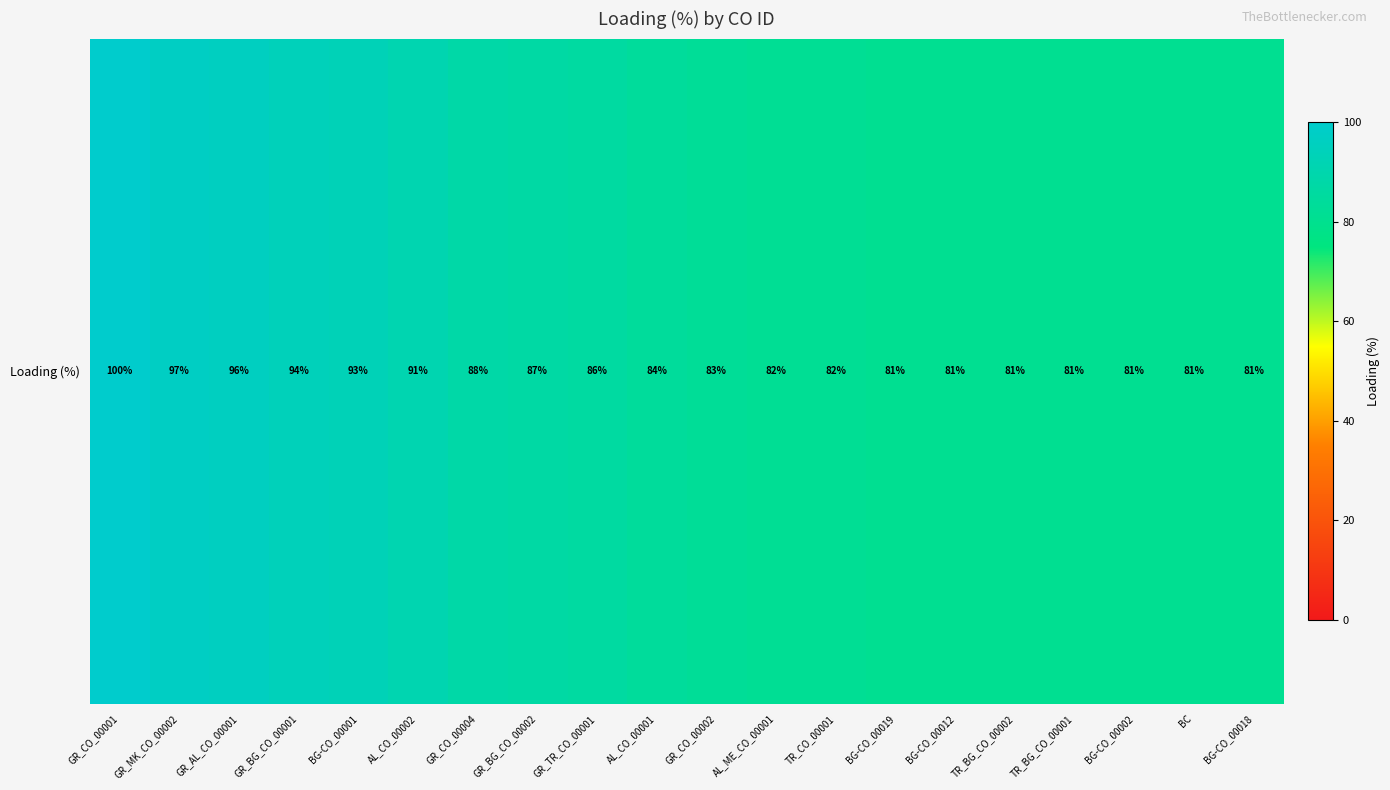

Rank the categories by value from highest to lowest.

GR_CO_00001, GR_MK_CO_00002, GR_AL_CO_00001, GR_BG_CO_00001, BG-CO_00001, AL_CO_00002, GR_CO_00004, GR_BG_CO_00002, GR_TR_CO_00001, AL_CO_00001, GR_CO_00002, AL_ME_CO_00001, TR_CO_00001, BG-CO_00019, BG-CO_00012, TR_BG_CO_00002, TR_BG_CO_00001, BG-CO_00002, BC, BG-CO_00018